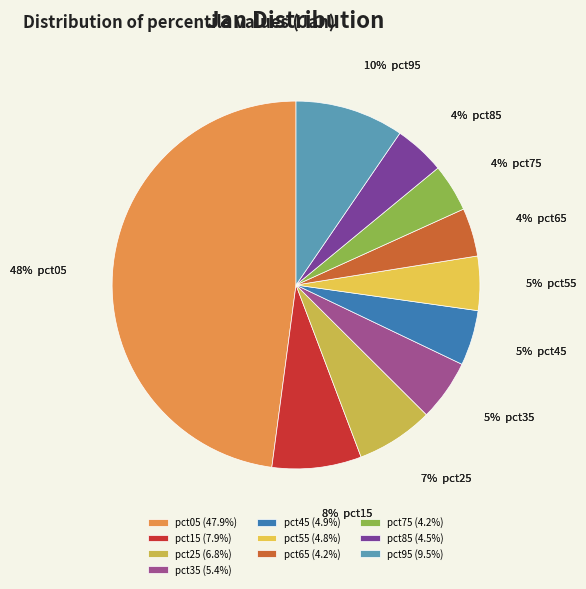

How many slices are in this pie chart?

10